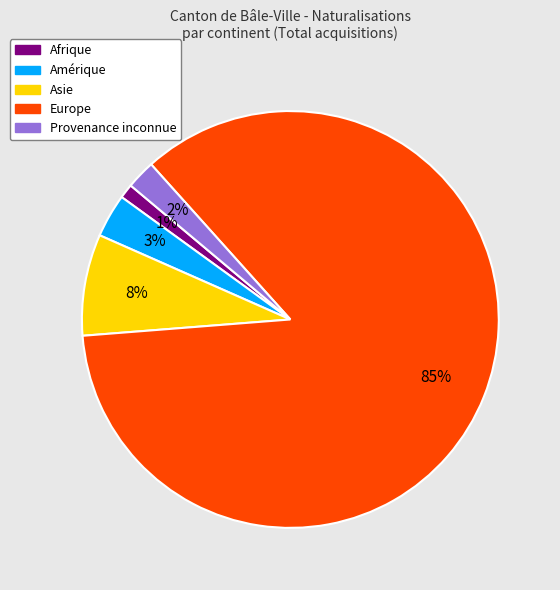

Which slice is the largest?

Europe